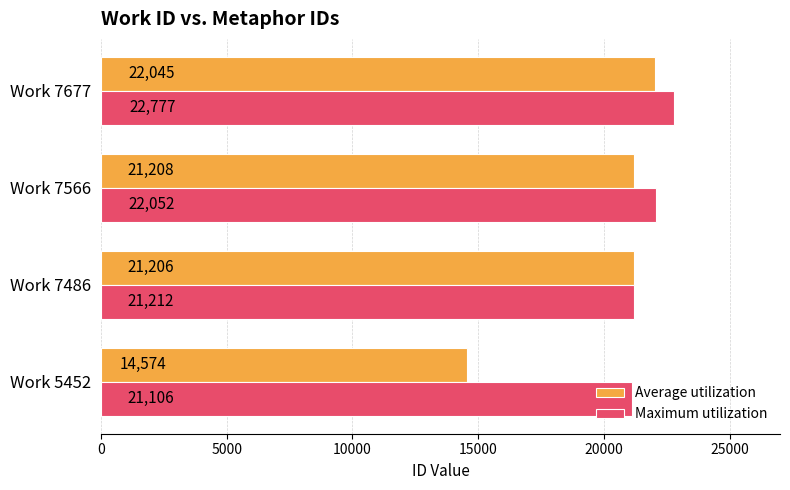

At how many categories does at least one series exceed 20436?

4